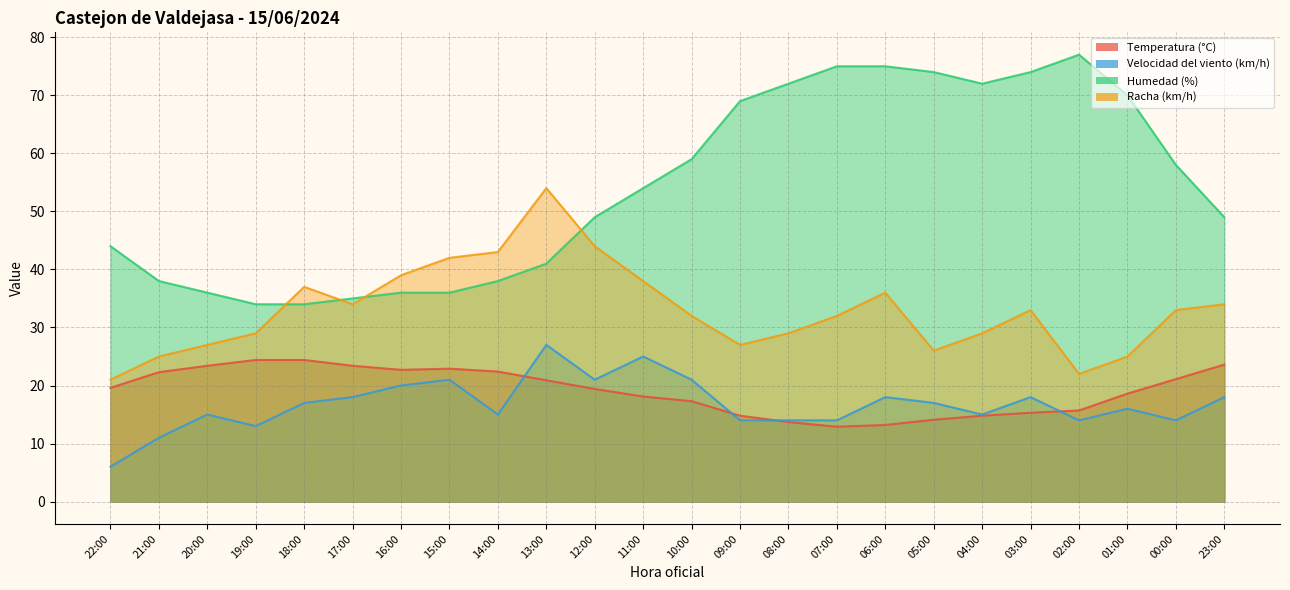

How many interior local valleys does the Velocidad del viento (km/h) series have?

6